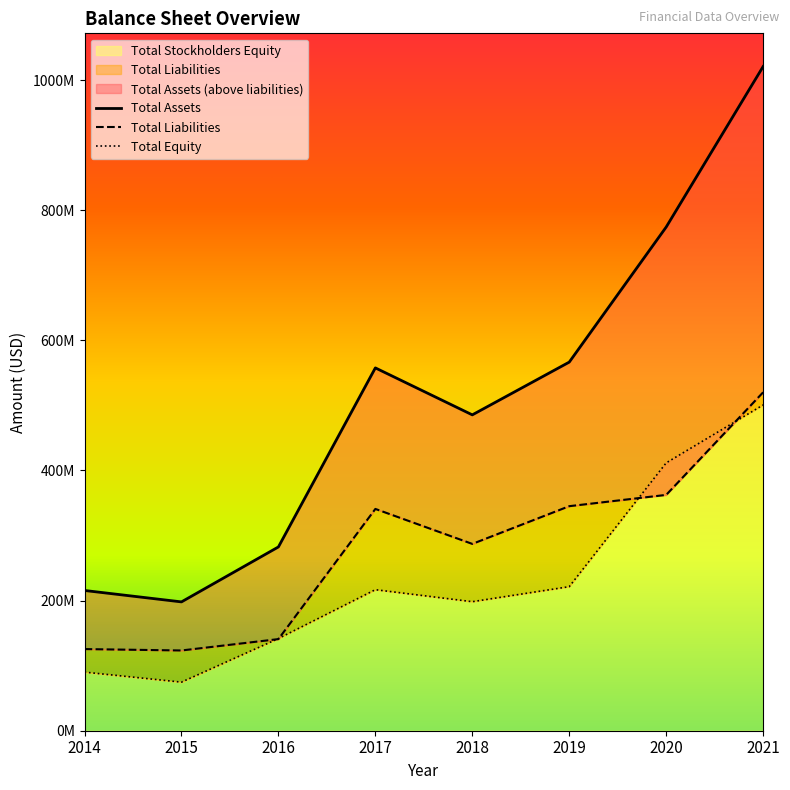

At how many categories does at least one series exceed 137748845?

8